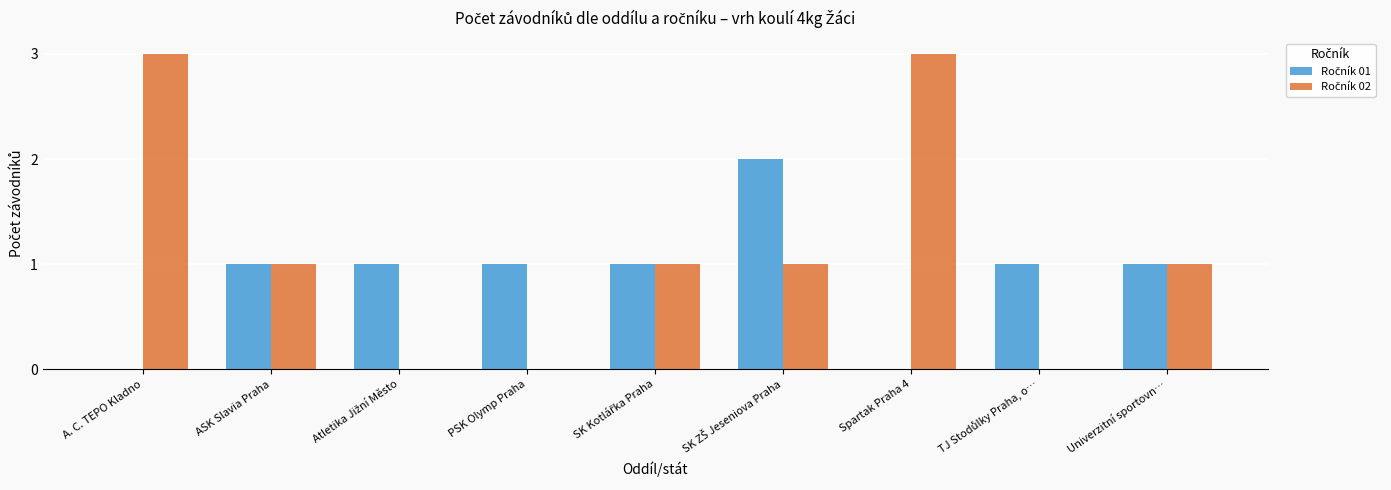

Is it true that Ročník 02 equals 1 at PSK Olymp Praha?

False